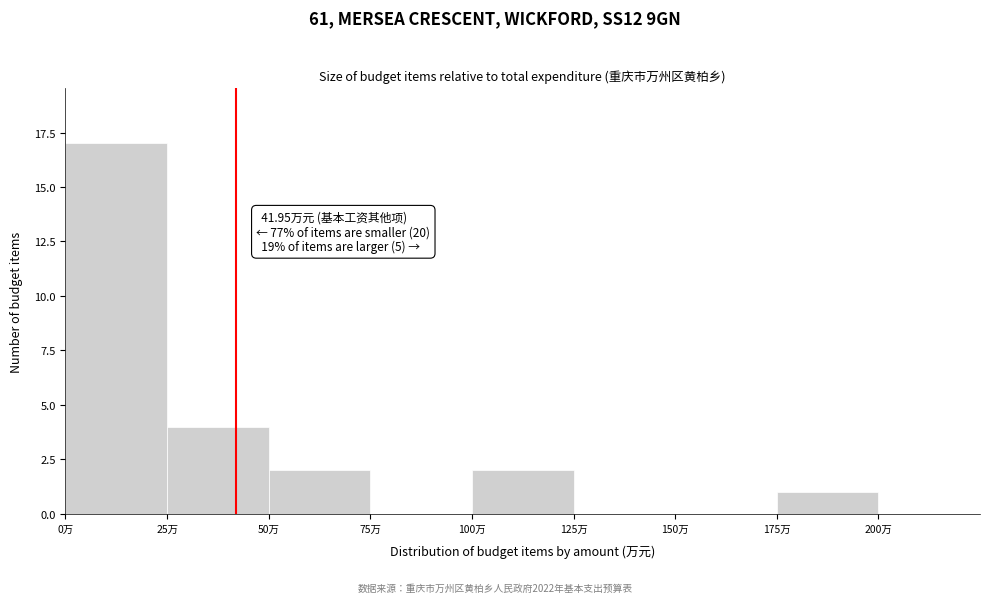

Over which range of the x-axis is the bar tallest?

0 to 25